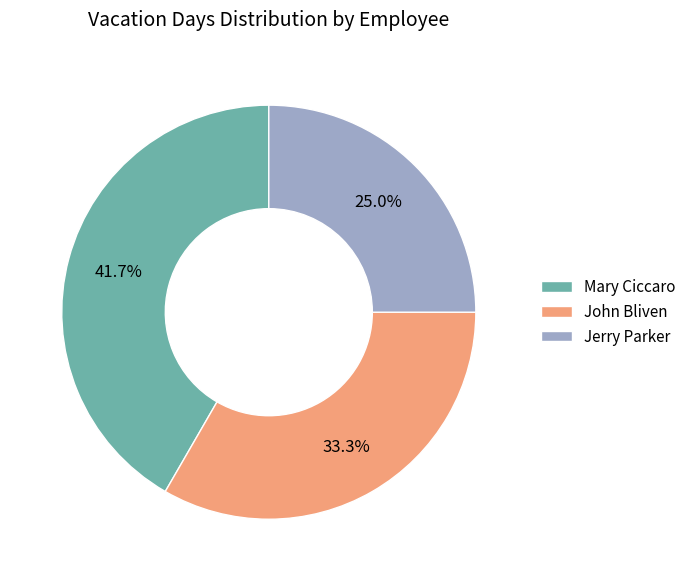

Is there a majority slice in this chart?

No